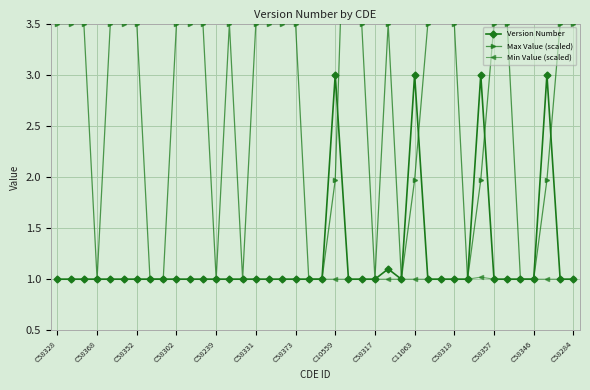

What is the greatest value displayed?

5.9